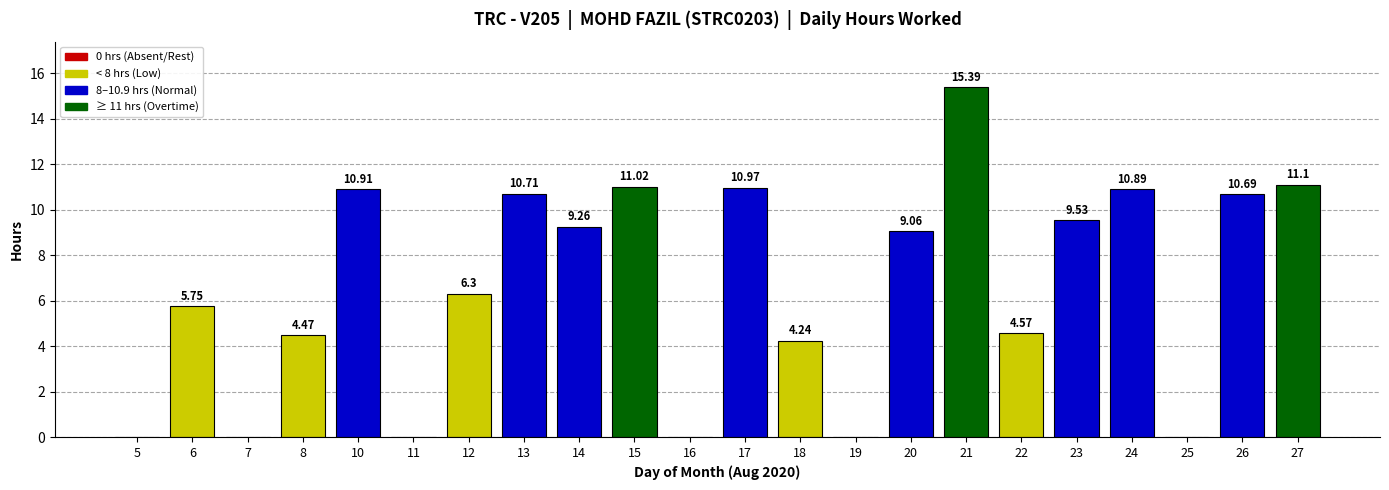

The value at 12 is 6.3. True or false?

True